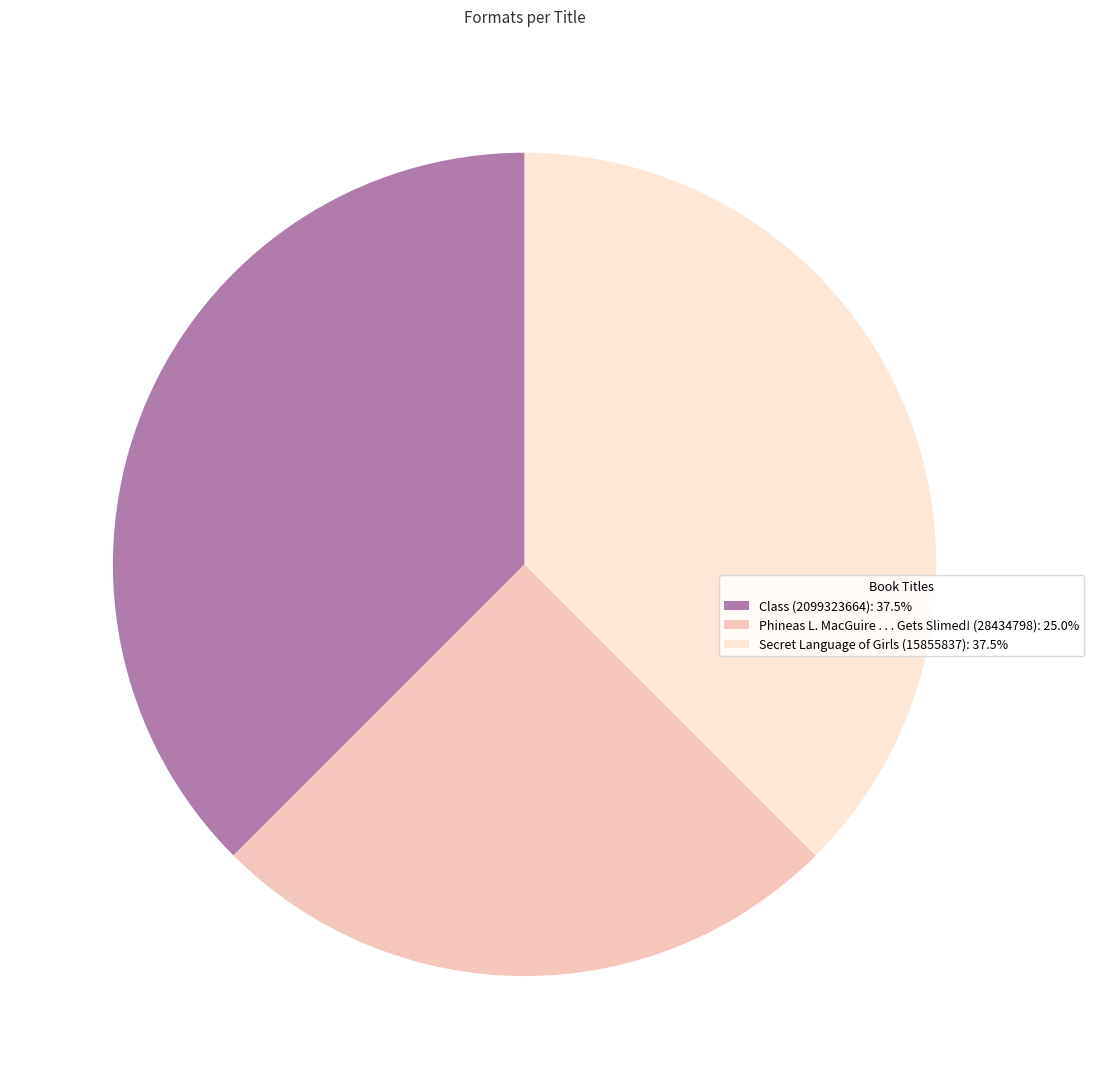

Does any single category account for the majority?

No